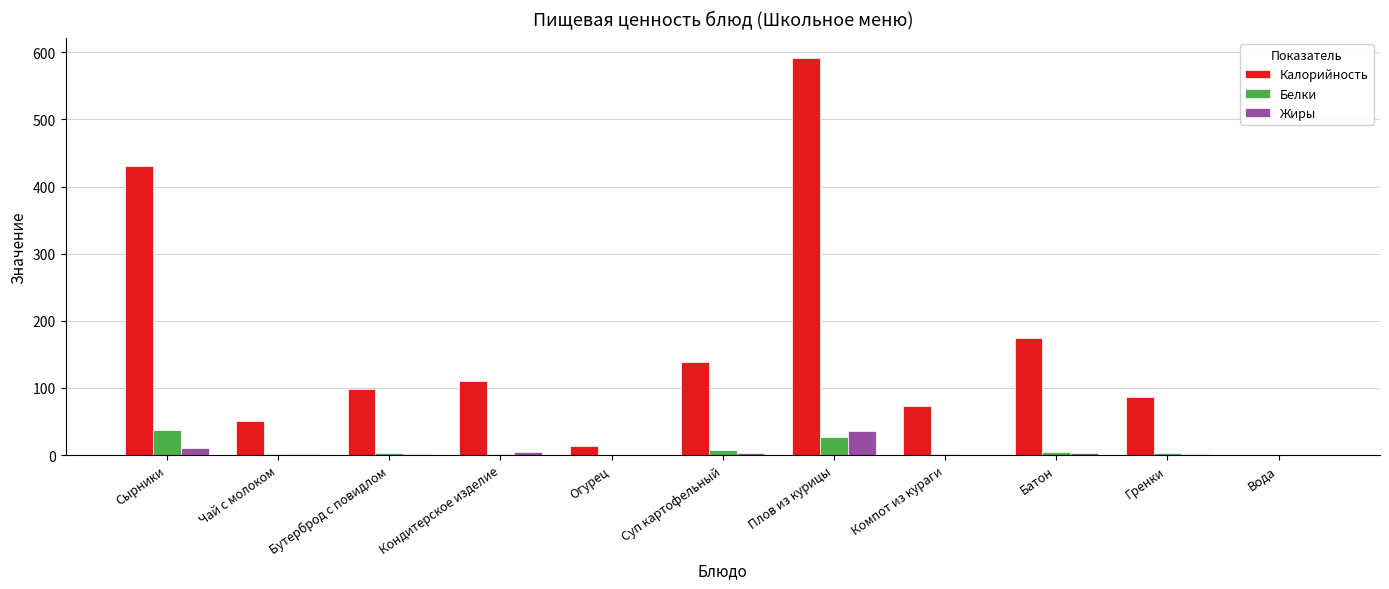

What are all the series names shown in the legend?

Калорийность, Белки, Жиры